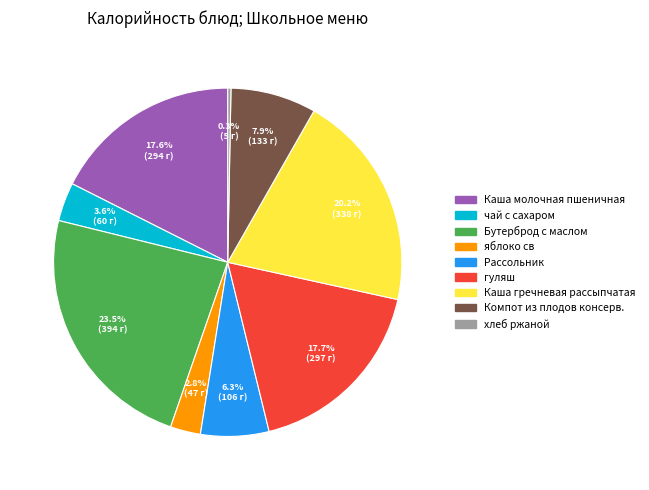

To the nearest percent, what is the difference between the чай с сахаром and гуляш slice percentages?

14%